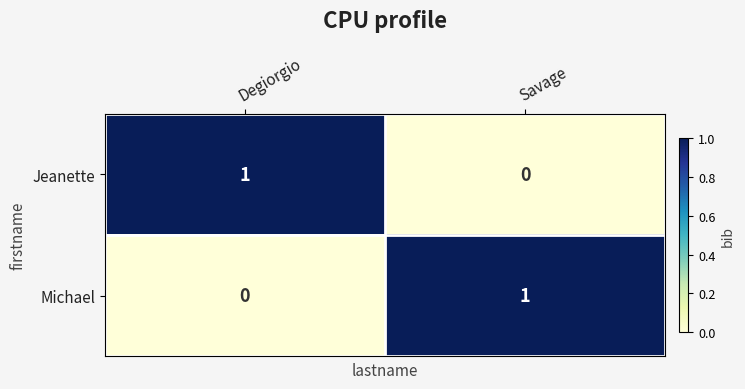

Reading left to right, transcribe all the data shown in this chart.

Jeanette: Degiorgio=1	Savage=0
Michael: Degiorgio=0	Savage=1